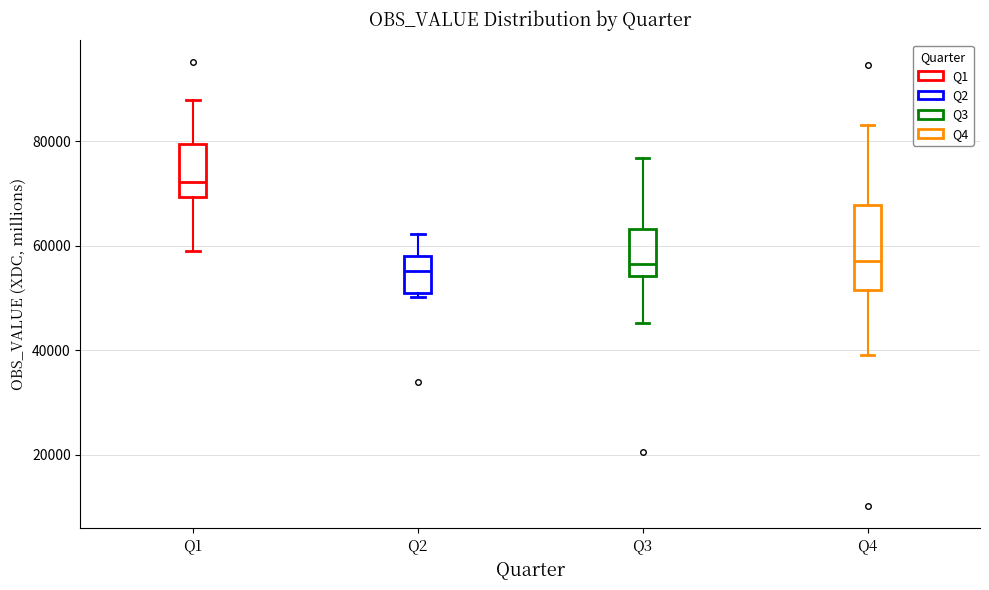

Reading left to right, transcribe this box plot: for each box, give where its median line is, the range the box spans, and where its two whiskers end, as read against the y-axis. The values are not printed on the chart, so give them approximately, as read against the axis.

Q1: median 72000, box 70000 to 80000, whiskers 58000 to 88000
Q2: median 56000, box 50000 to 58000, whiskers 50000 (just below the box's lower edge) to 62000
Q3: median 56000, box 54000 to 64000, whiskers 46000 to 76000
Q4: median 58000, box 52000 to 68000, whiskers 40000 to 84000